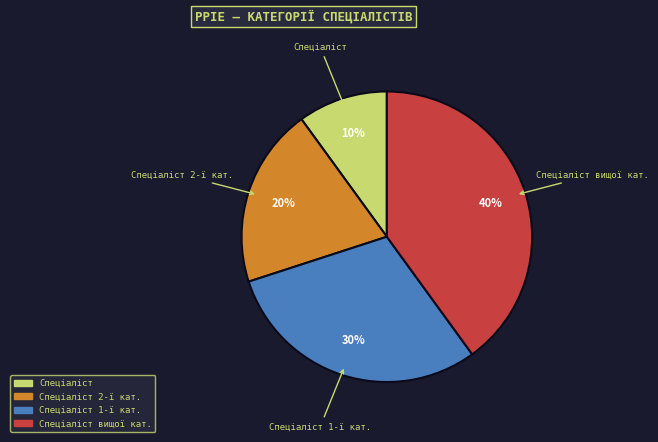

Does any single category account for the majority?

No